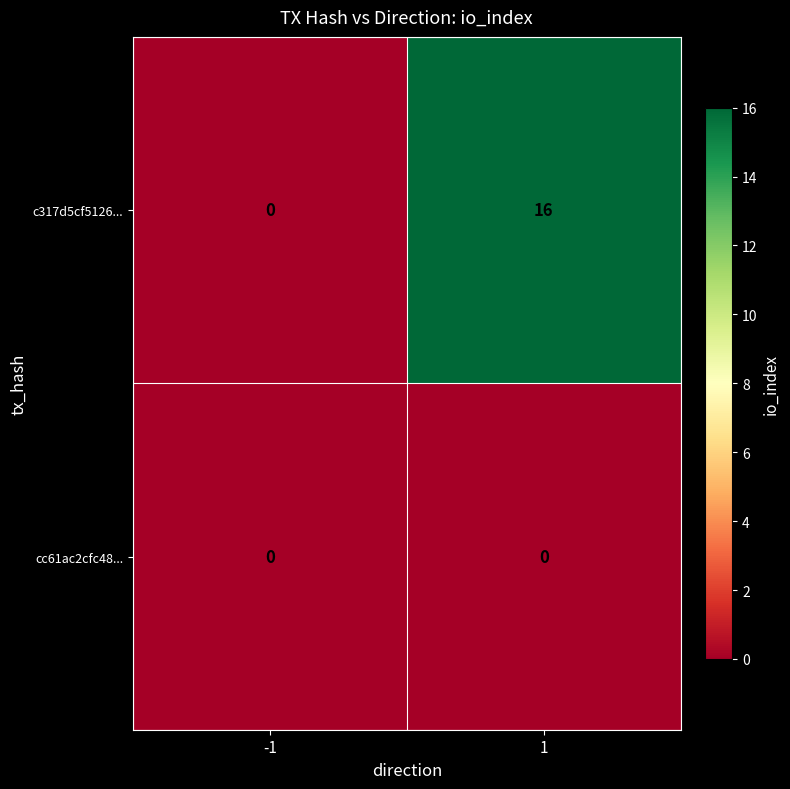

Rank the series by their maximum value, from highest to lowest.

c317d5cf5126..., cc61ac2cfc48...